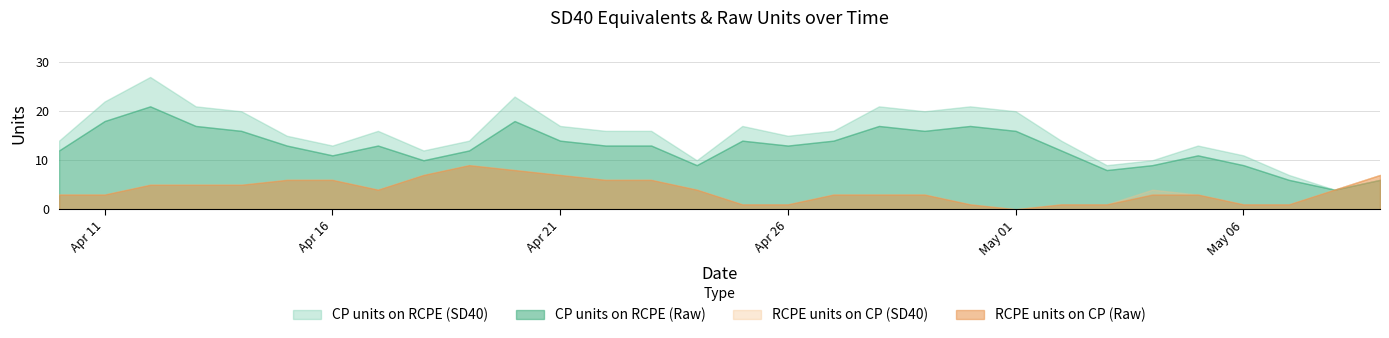

What position from the left is 2015-05-01?

22